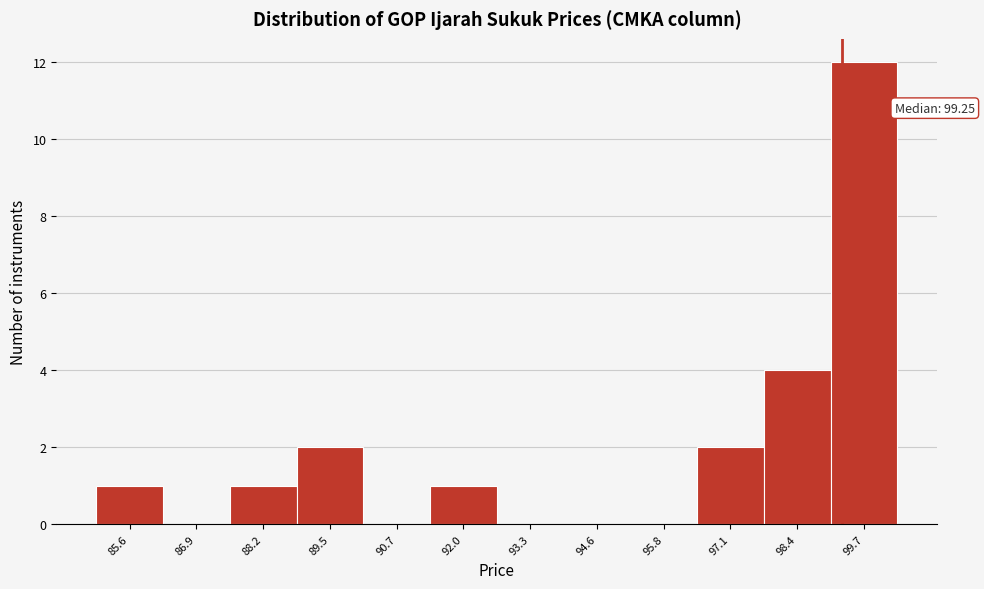

Which range on the x-axis has the tallest bar?

99.0 to 100.4